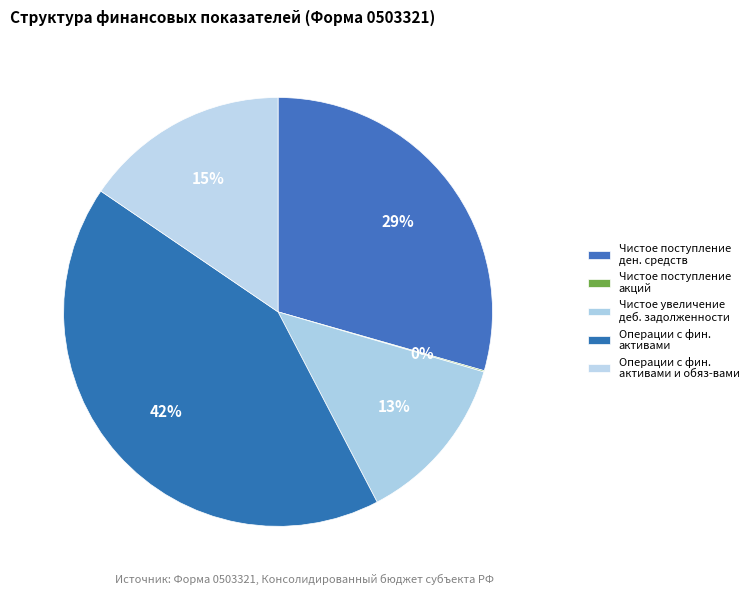

Is there any slice that represents more than half of the pie?

No